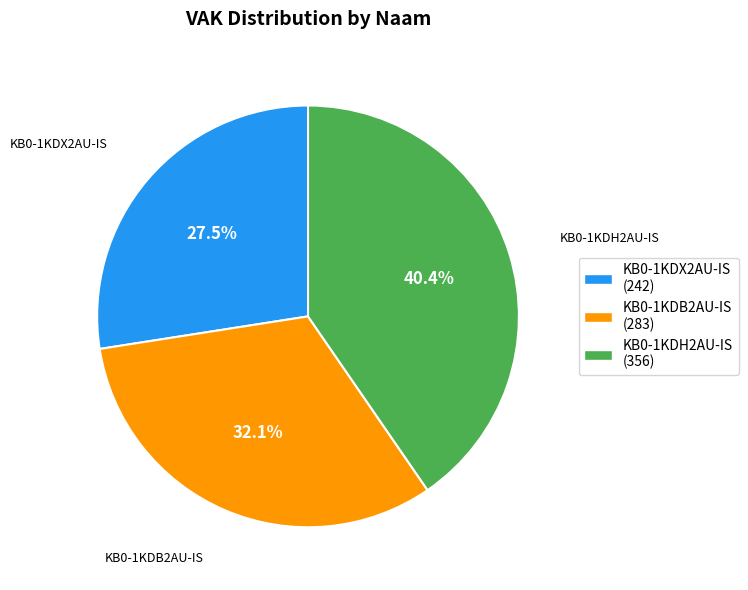

What is the ratio of the value at KB0-1KDB2AU-IS to the value at KB0-1KDH2AU-IS?

0.8